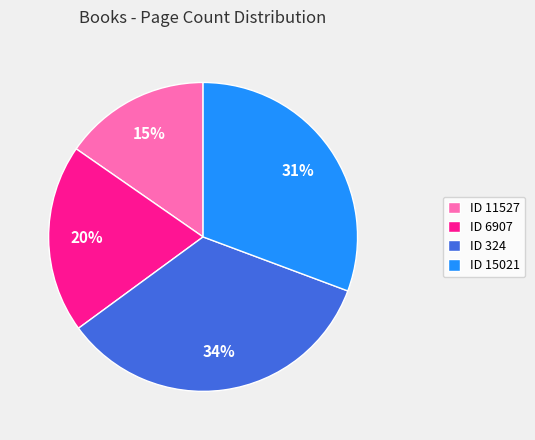

True or false: ID 324 accounts for 28% of the total.

False